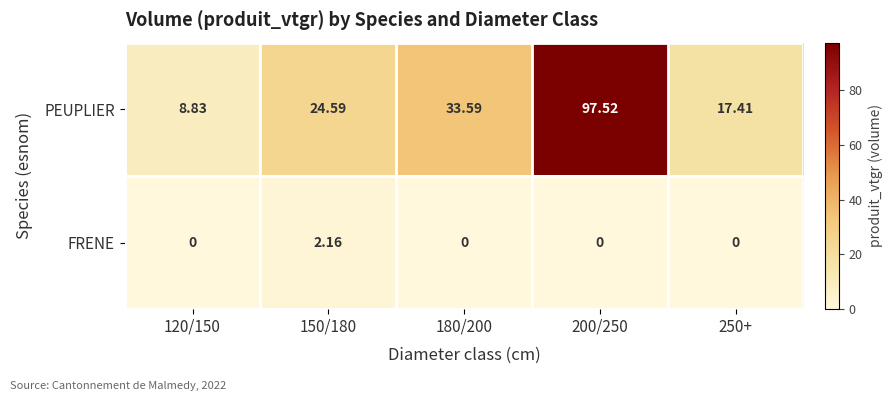

Which series has the largest total across all categories?

PEUPLIER